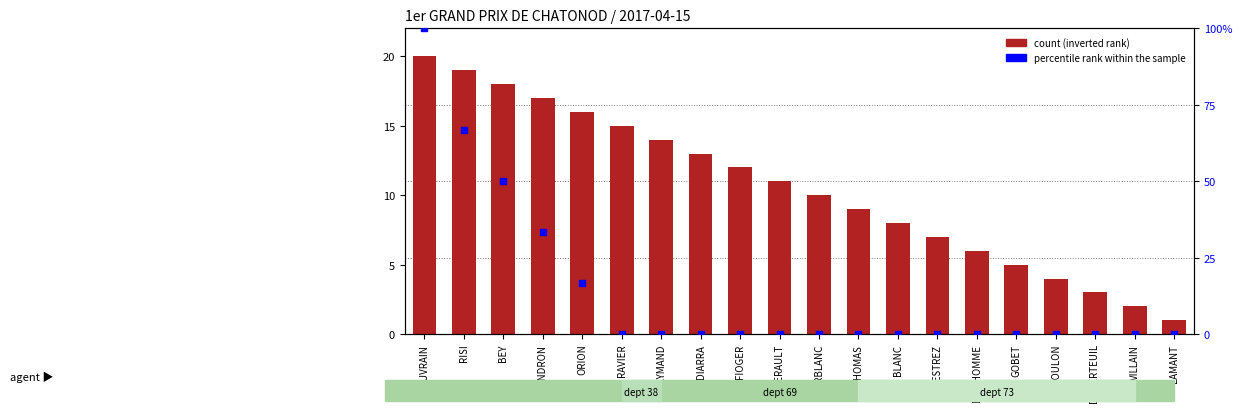

Is the value of count at DELESTREZ greater than the value of percentile rank within the sample at BLANC?

Yes